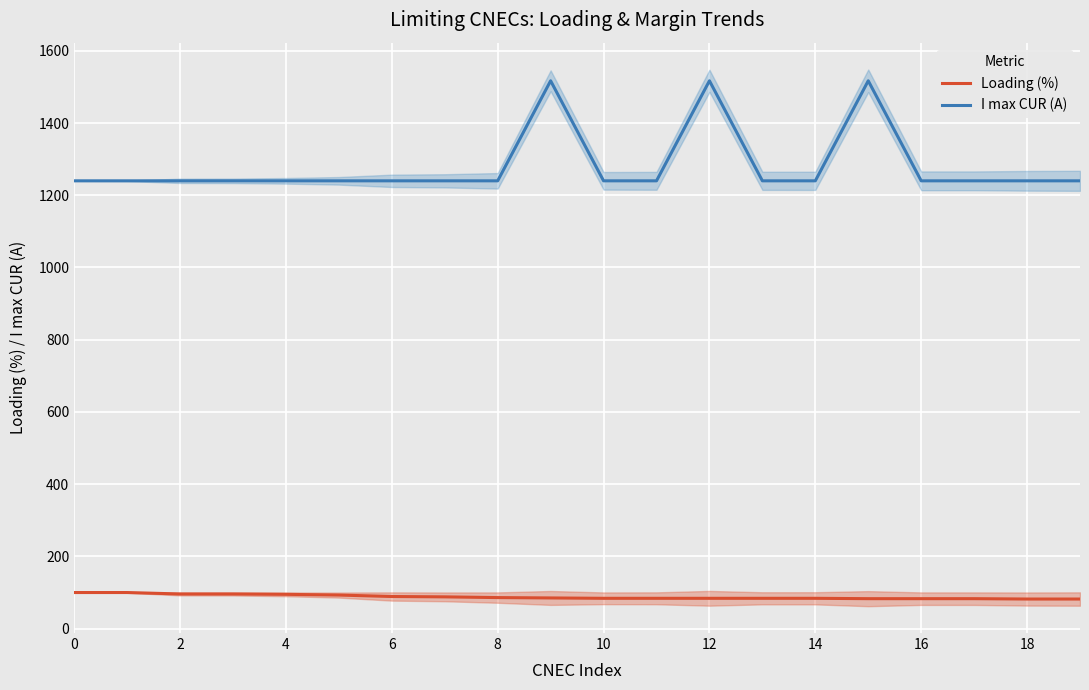

True or false: I max CUR (A) and Loading (%) cross at least once.

False